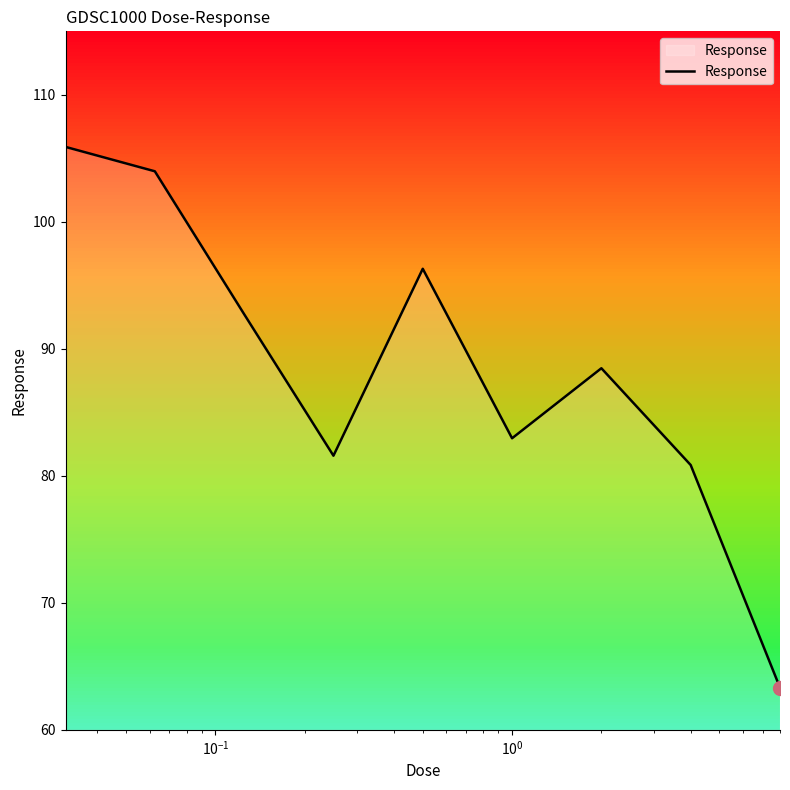

What is the difference between the maximum and minimum values?

42.6